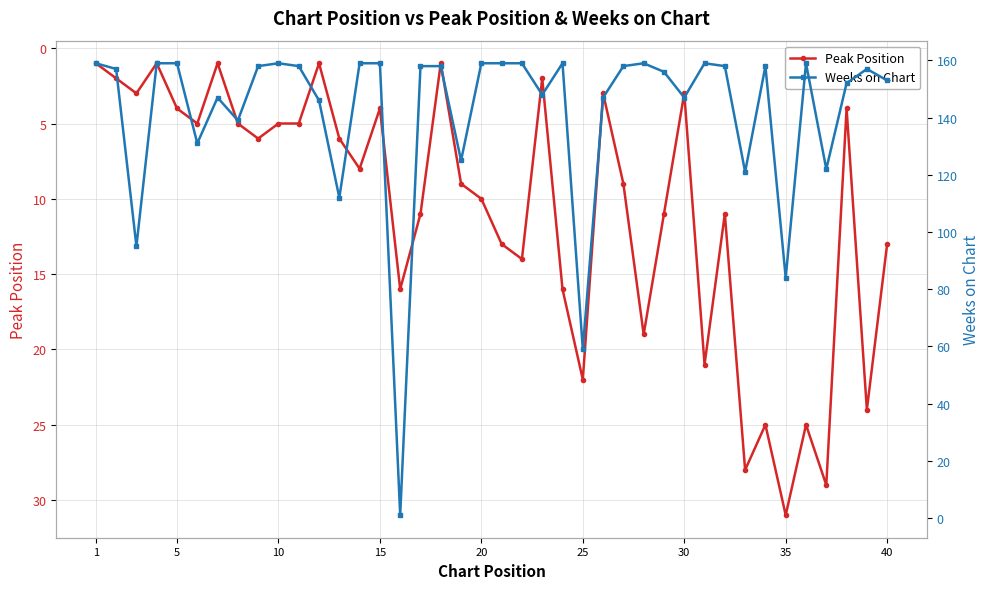

Which category has the highest value in the Peak Position series?

35